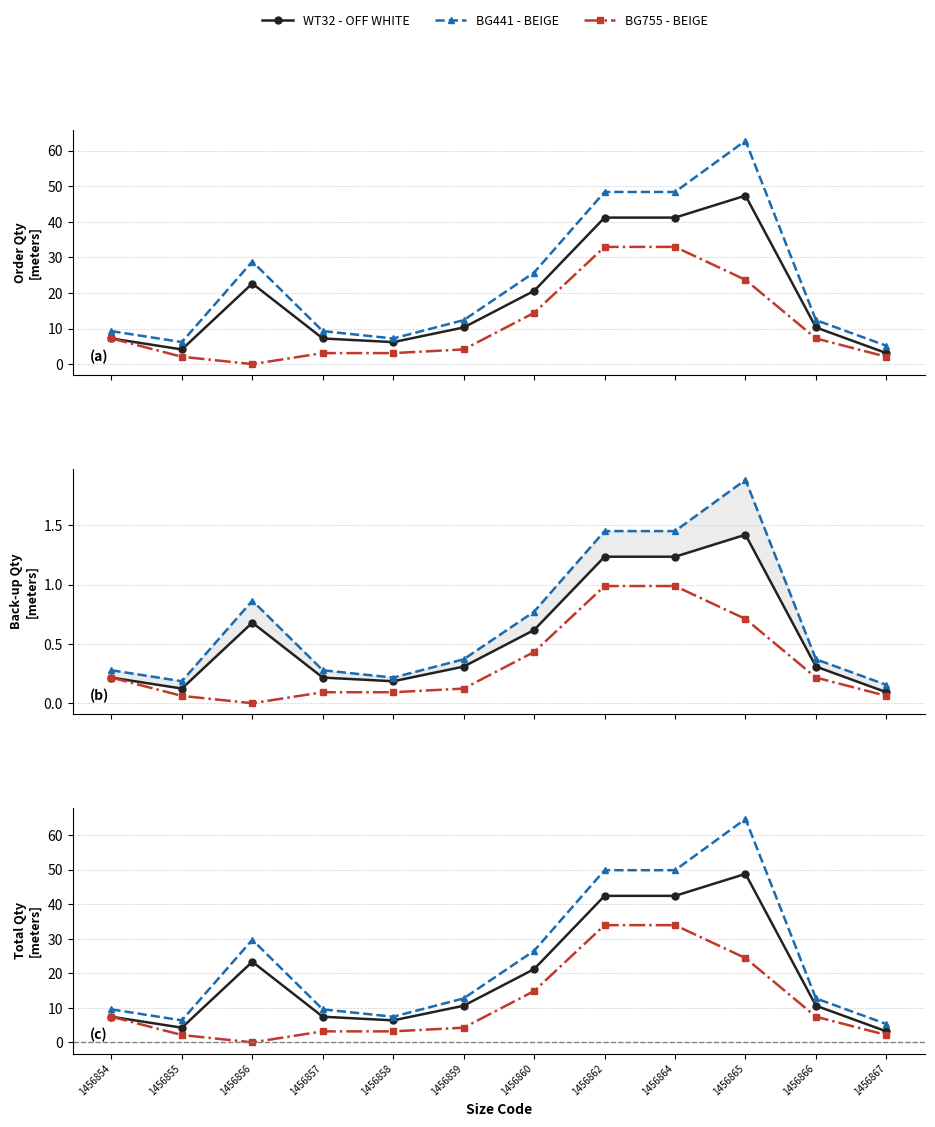

What is the spread (max minus min) of values at 1456867?

3.2